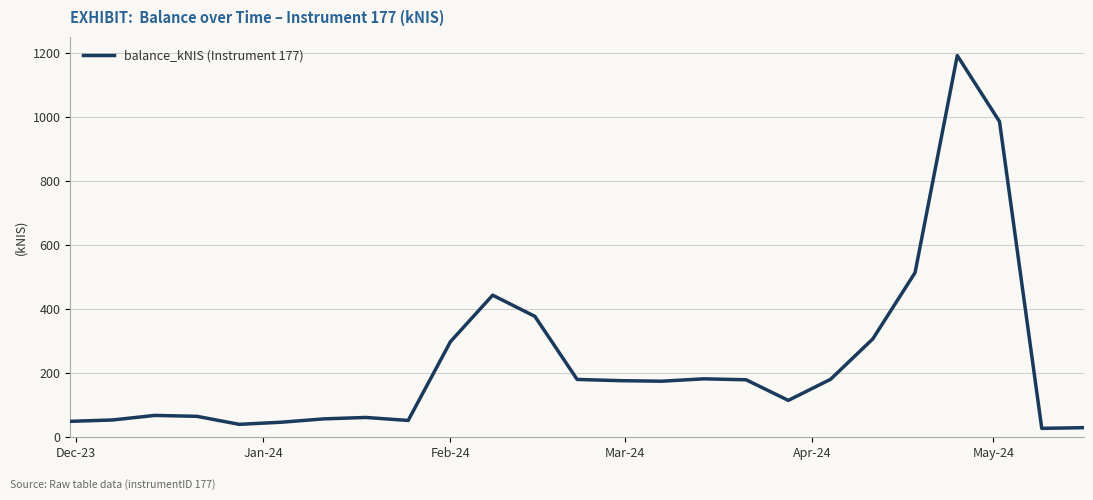

What is the smallest value displayed?

27.9